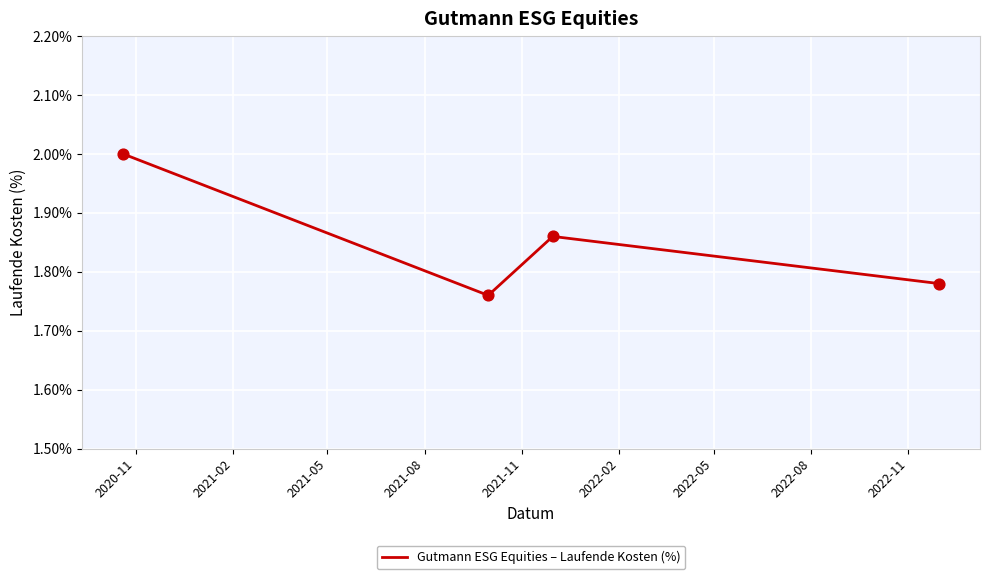

How many interior local valleys (lower than both neighbors) does the data have?

1